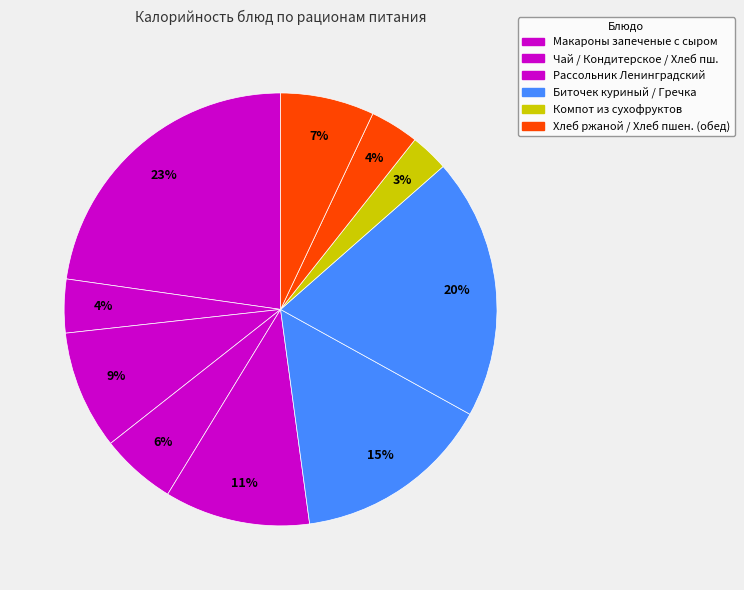

How many slices are in this pie chart?

10